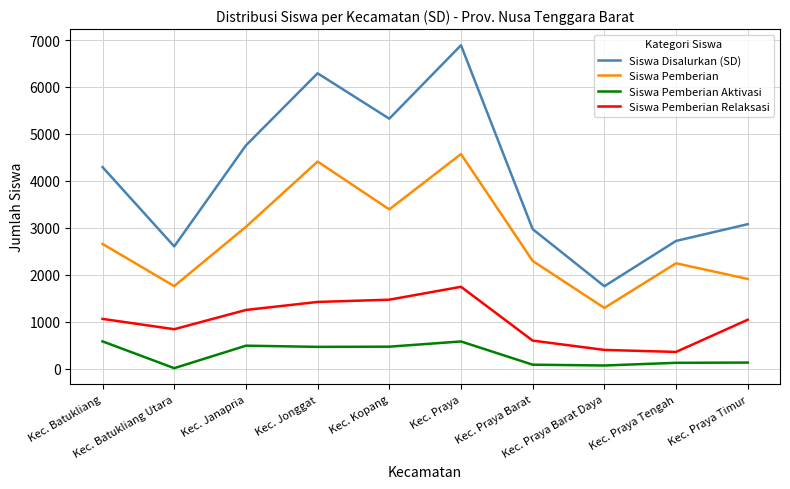

True or false: Siswa Pemberian Aktivasi and Siswa Pemberian Relaksasi cross at least once.

False